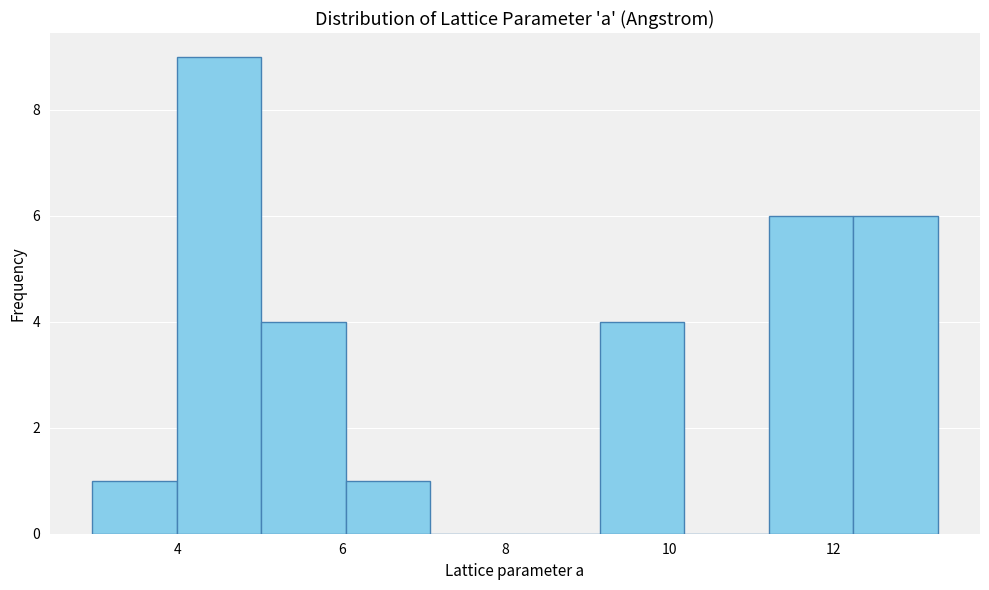

How tall is the bar that spans 3.0 to 4.0 on the x-axis? Neither the bar edges nor the heights are printed on the chart, so give them approximately, as read against the axes.

1